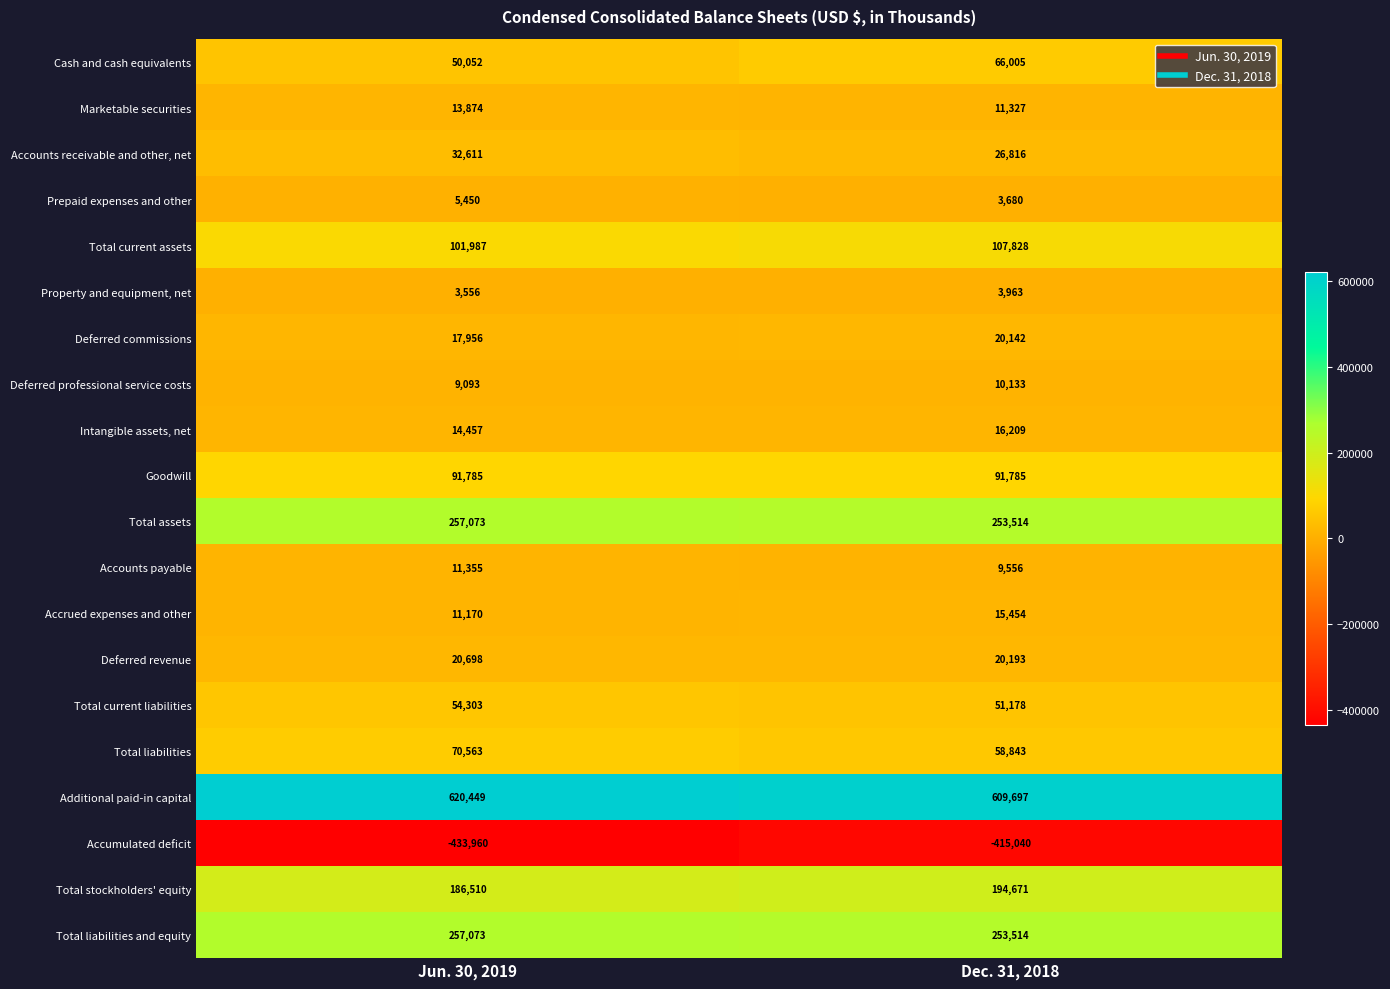

At which category does the chart reach its peak across all series?

Jun. 30, 2019